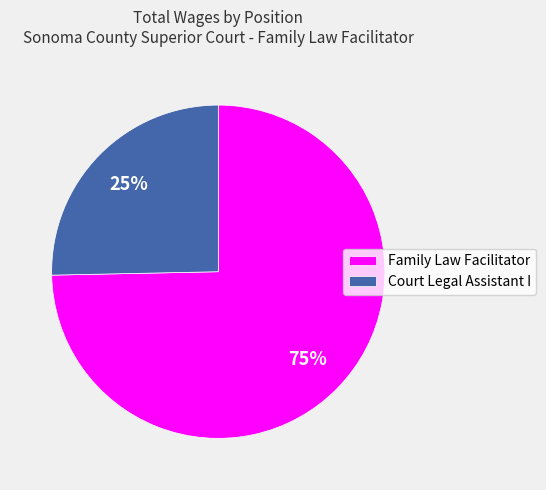

The Court Legal Assistant I slice represents 16% of the pie. True or false?

False